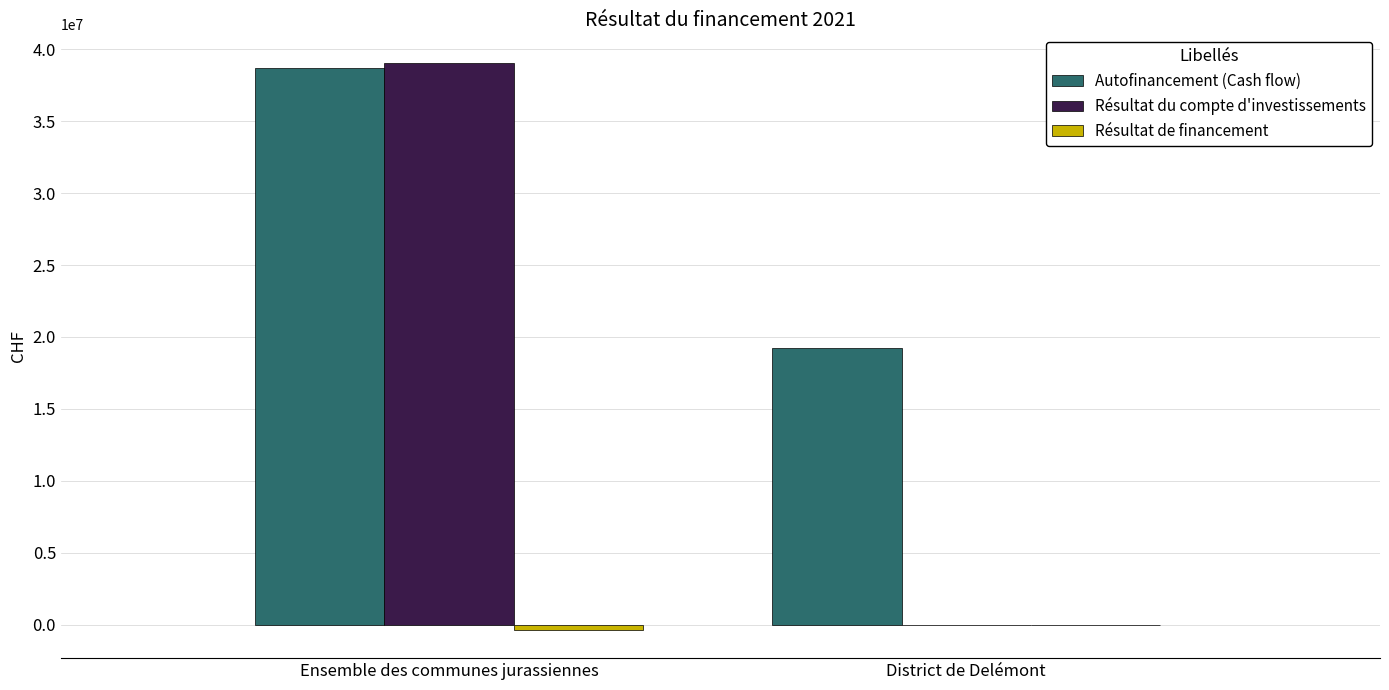

At which category is the sum across all series the highest?

Ensemble des communes jurassiennes